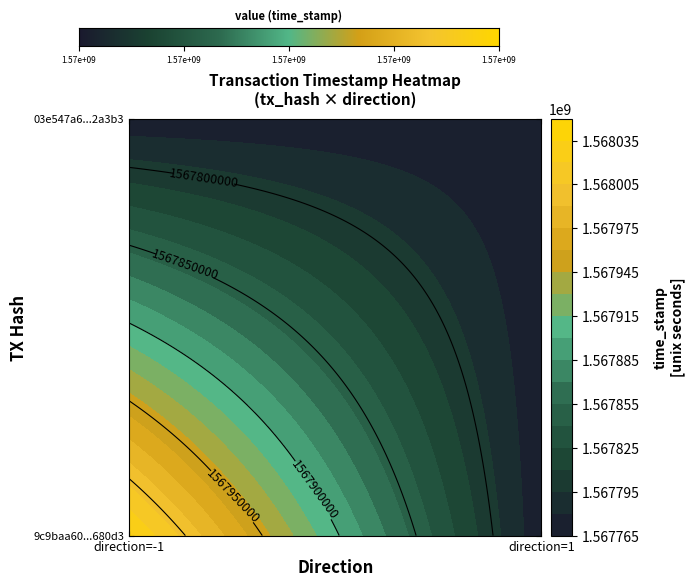

Reading left to right, what are all the values shown in this chart?

9c9baa60f960fcedf405647a6eba5f42fb680d3: -1	1568036460
03e547a6d6217d203ffd6b3101045d21402a3b3: 1	1567768639